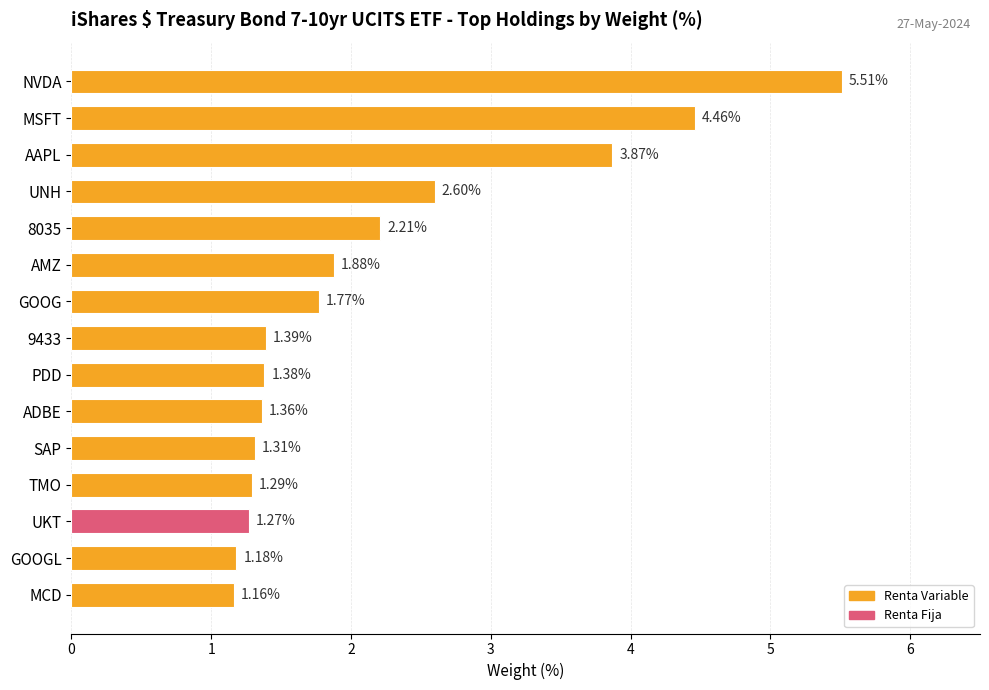

What is the maximum value shown in the chart?

5.5